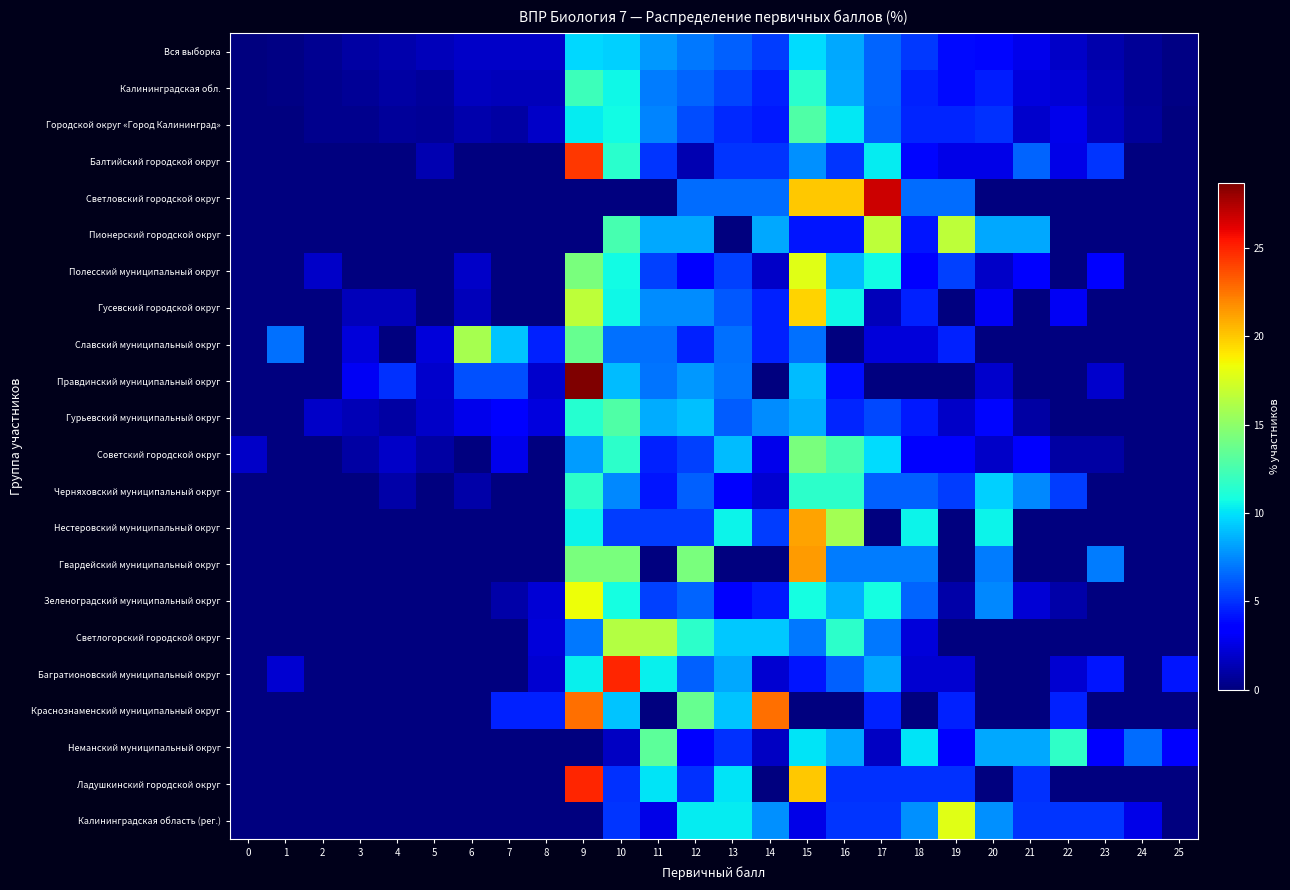

At how many categories does at least one series exceed 3?

22